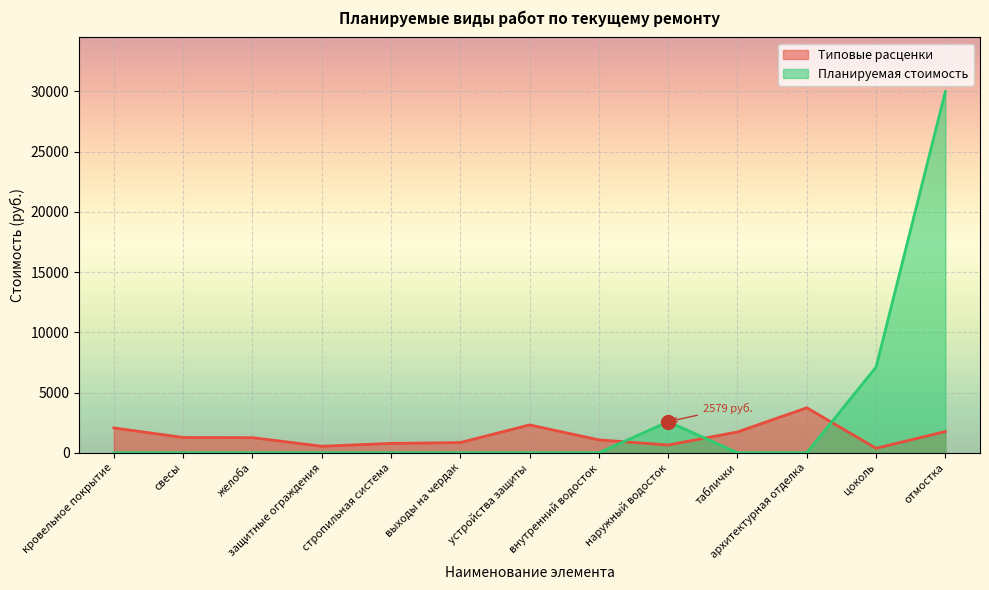

Rank the series at свесы from highest to lowest value.

Типовые расценки, Планируемая стоимость